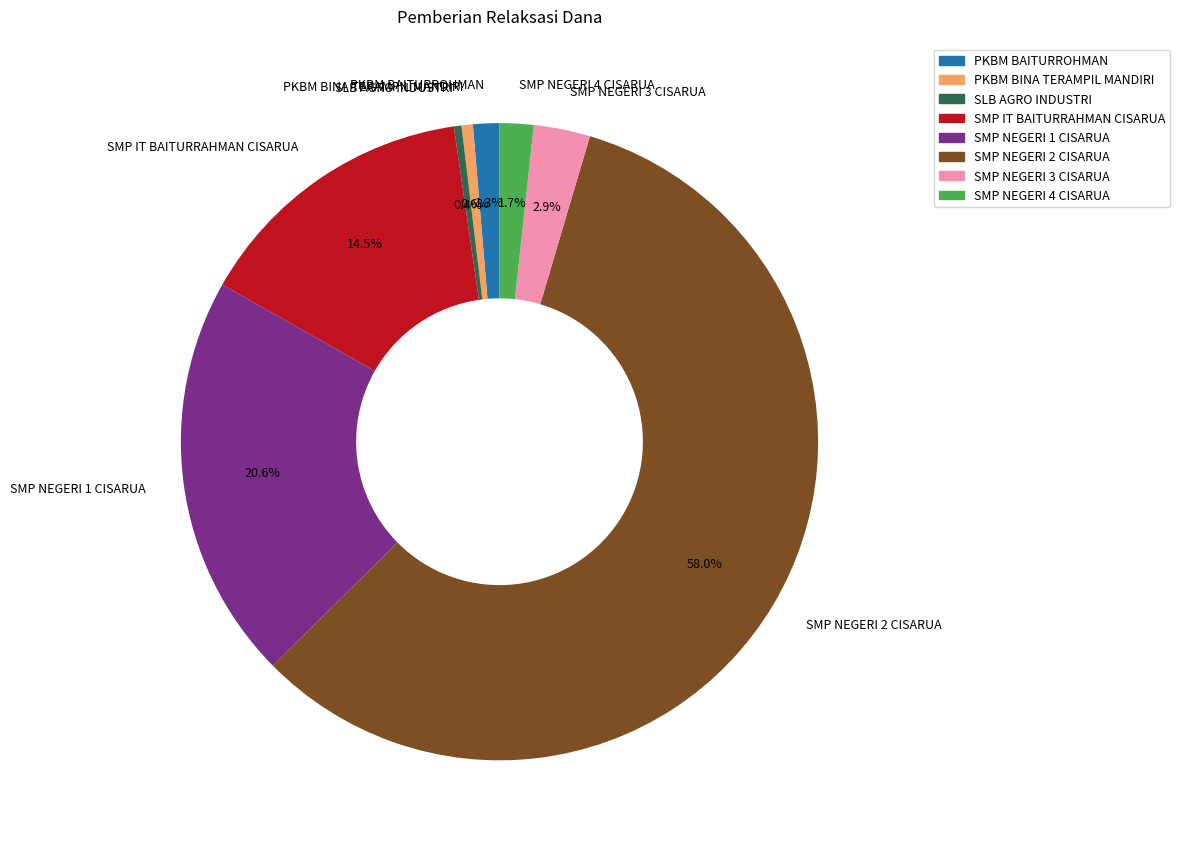

To the nearest percent, what portion does PKBM BAITURROHMAN represent?

1%